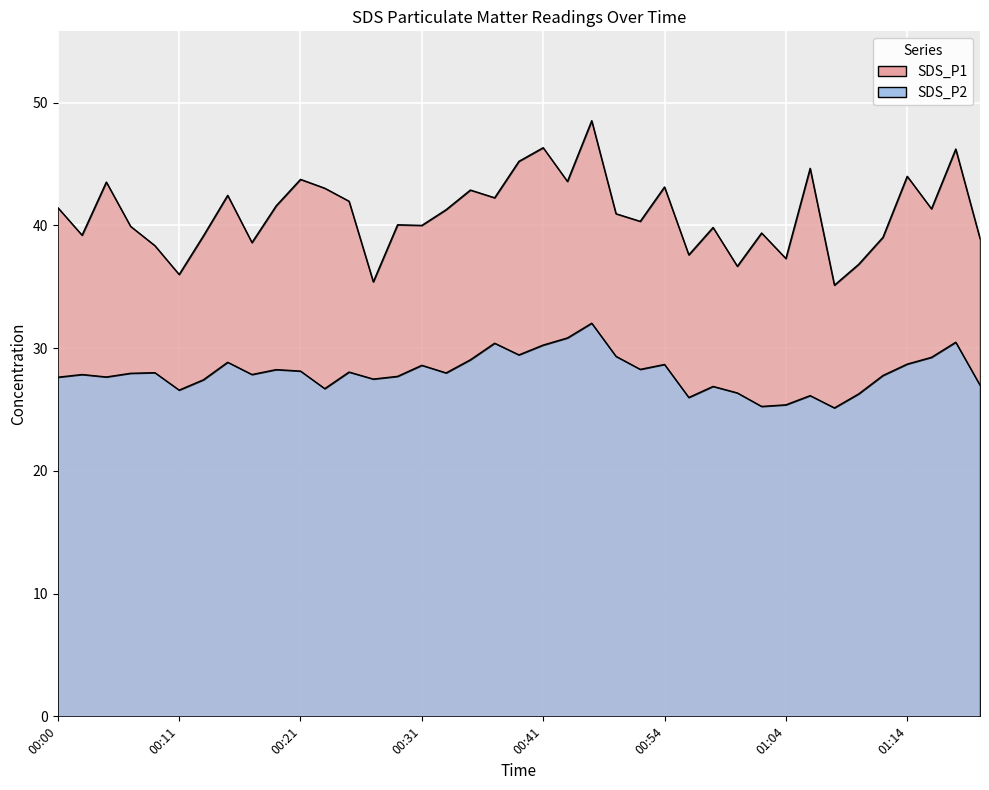

What is the maximum value for SDS_P1?

48.5